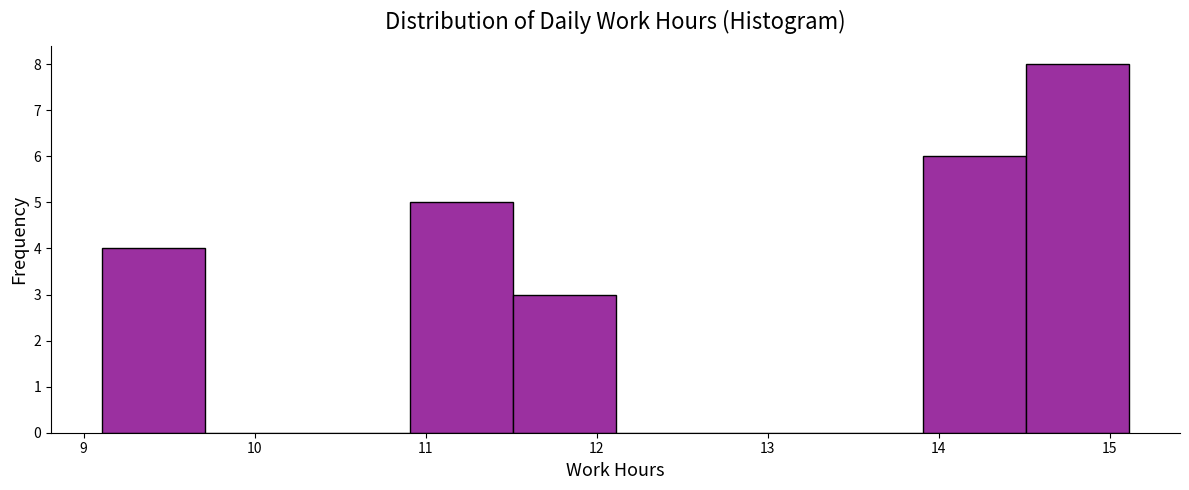

Which range on the x-axis has the tallest bar?

14.51 to 15.11